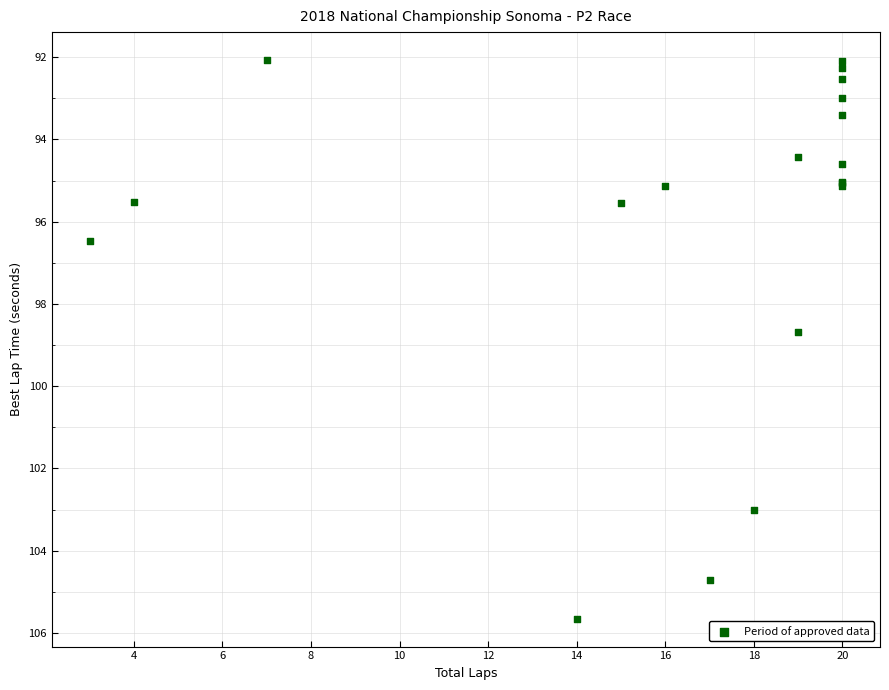

What Y value in the scatter plot is closest to 98?

98.7